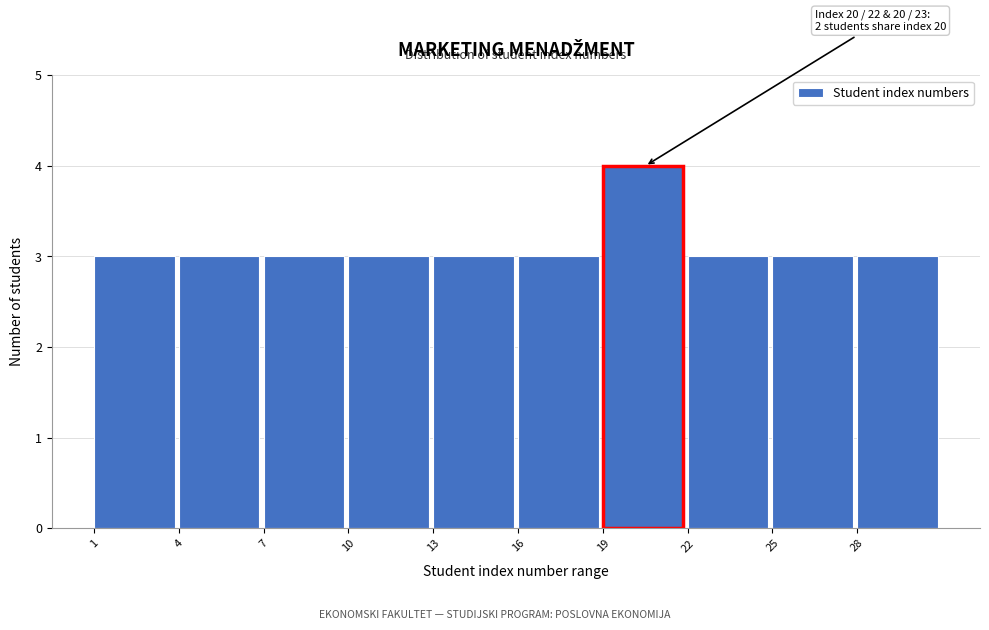

Which range on the x-axis has the tallest bar?

19 to 22